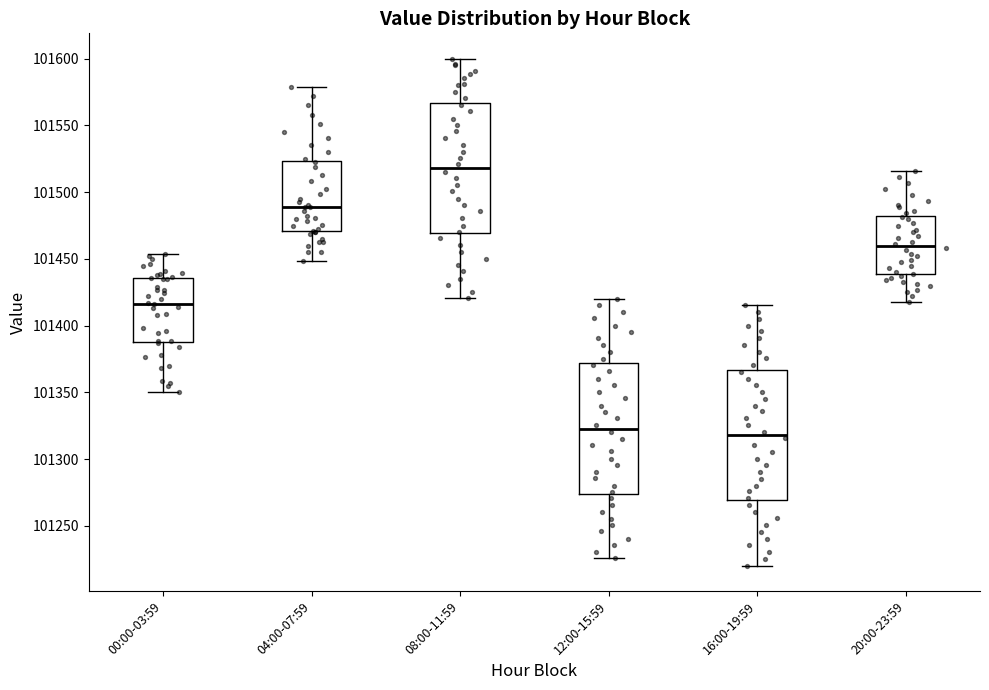

Where is the lower edge of the box for 04:00-07:59 on the y-axis? The values are not printed on the chart, so give them approximately, as read against the axis.

101470